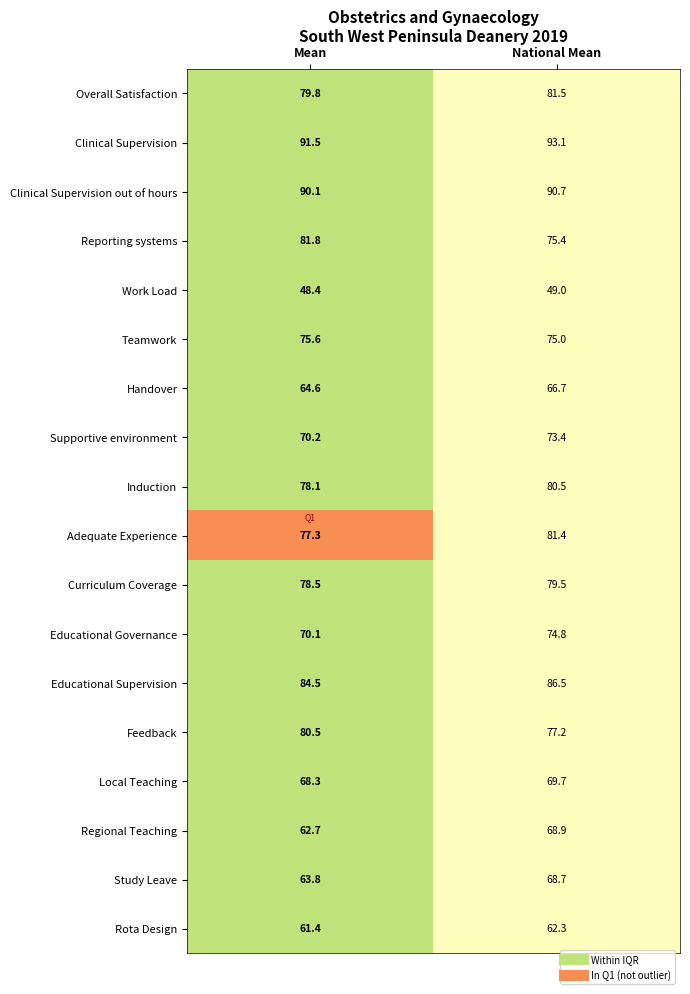

Rank the series at Mean from highest to lowest value.

Clinical Supervision, Clinical Supervision out of hours, Educational Supervision, Reporting systems, Feedback, Overall Satisfaction, Curriculum Coverage, Induction, Adequate Experience, Teamwork, Supportive environment, Educational Governance, Local Teaching, Handover, Study Leave, Regional Teaching, Rota Design, Work Load